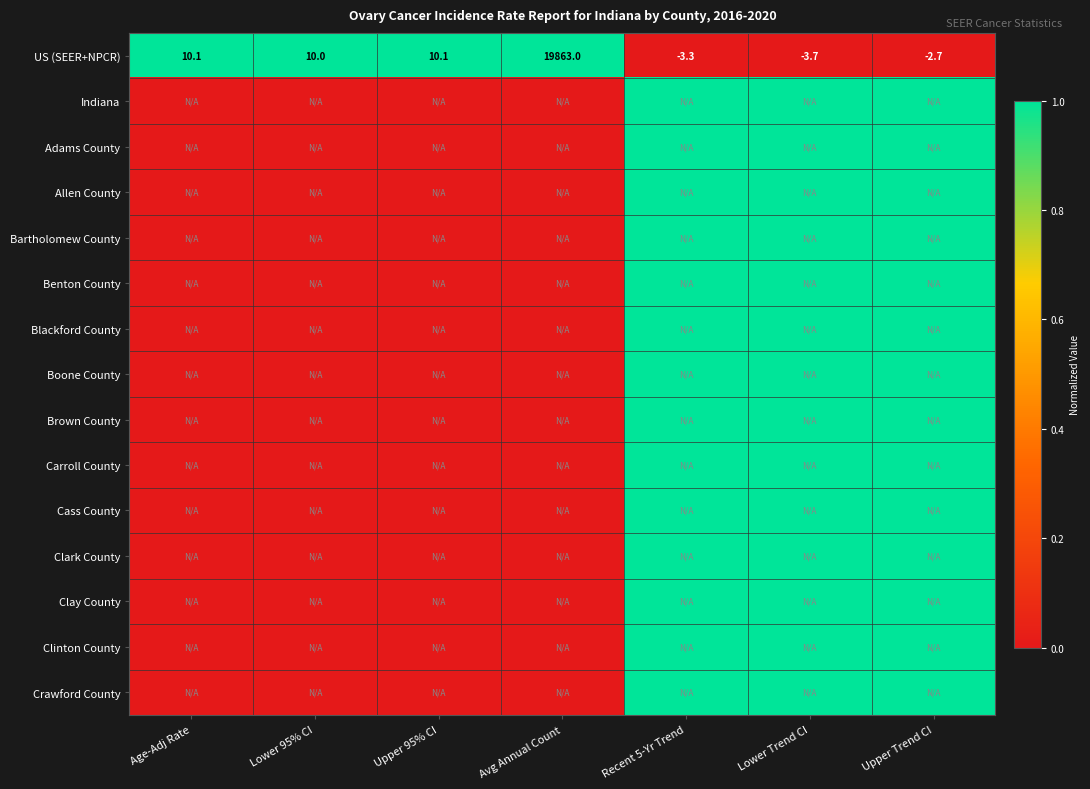

Which label corresponds to the smallest value in the chart?

Recent 5-Yr Trend